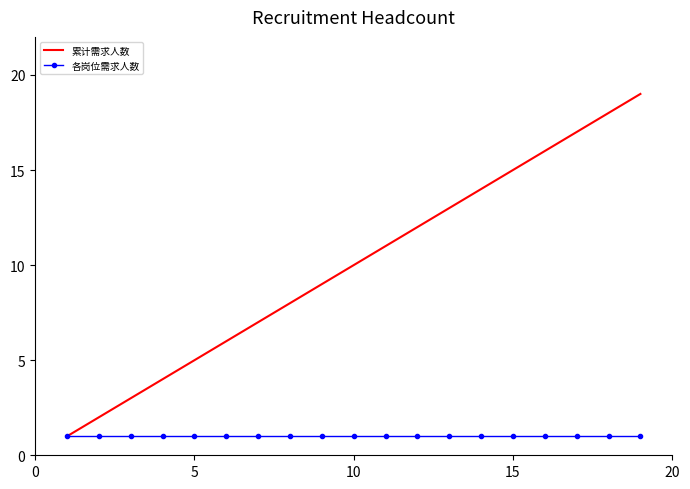

Which series has the widest spread of values?

累计需求人数